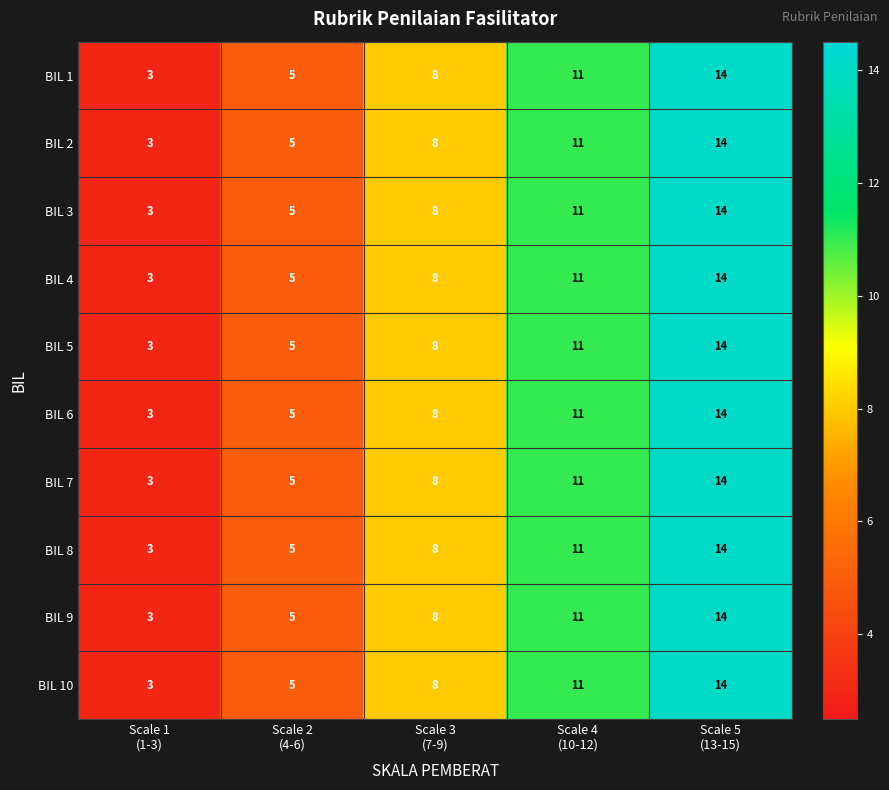

What is the difference between the maximum and minimum values in the BIL 1 series?

11